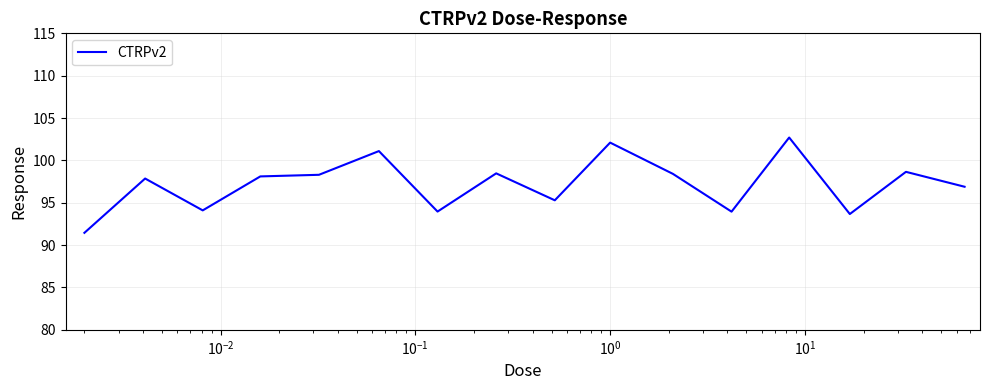

What is the maximum value shown in the chart?

102.7